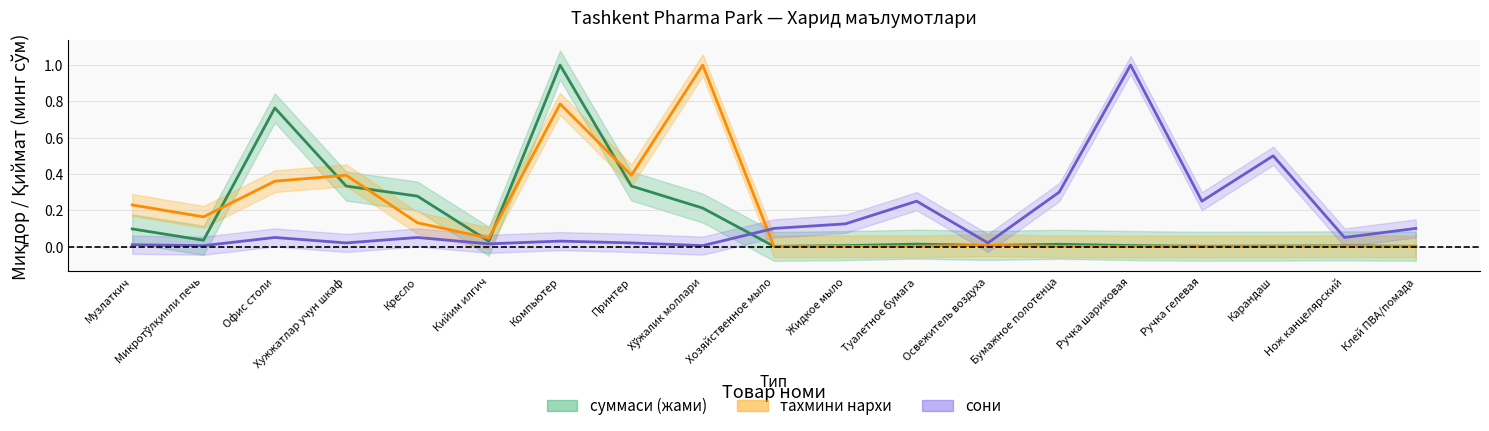

Between Освежитель воздуха and Нож канцелярский, which is larger?

Освежитель воздуха